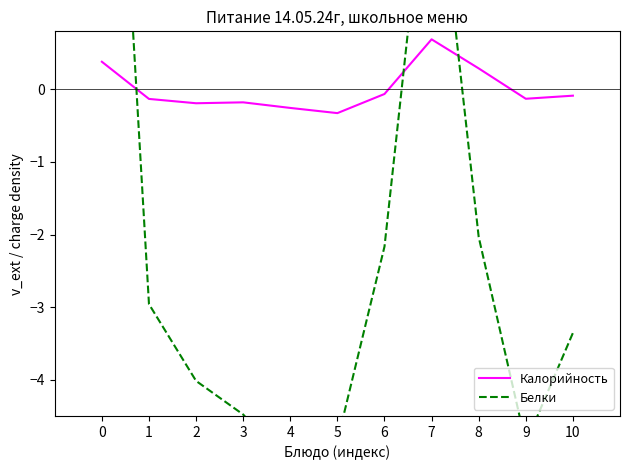

How many values in the Калорийность series exceed 0?

3